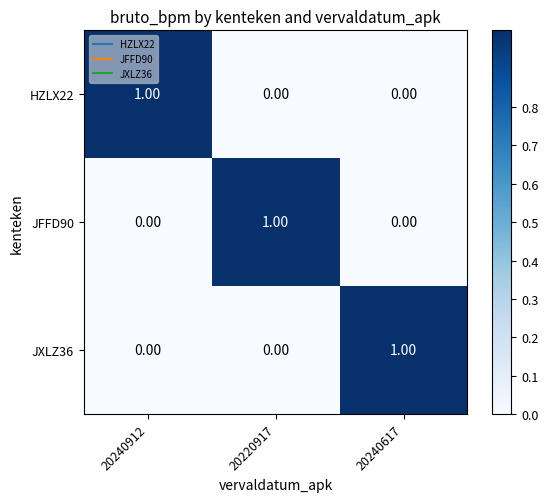

At how many categories does at least one series exceed 0?

3